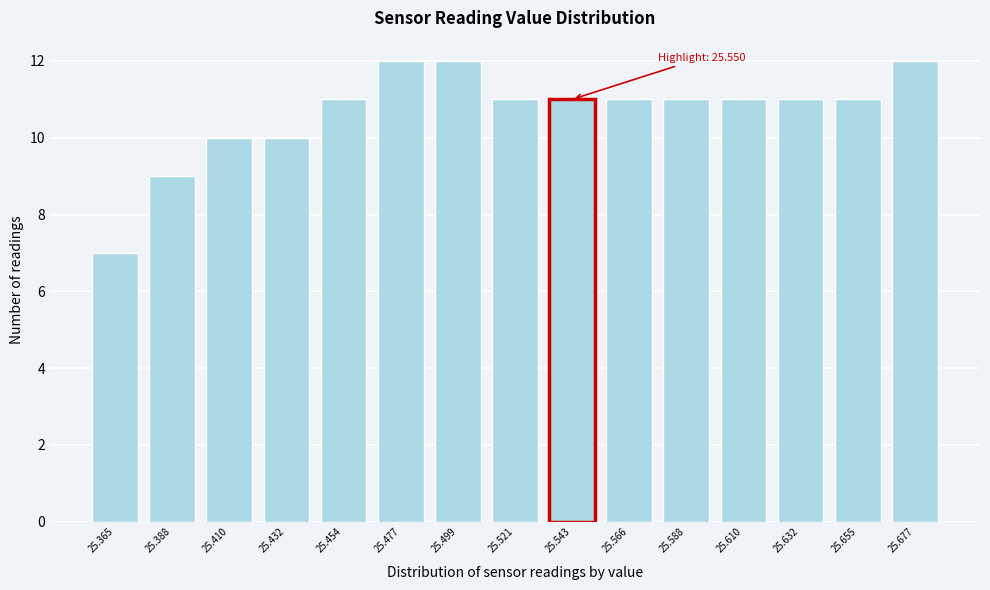

Reading left to right, transcribe all the data shown in this chart.

7	9	10	10	11	12	12	11	11	11	11	11	11	11	12